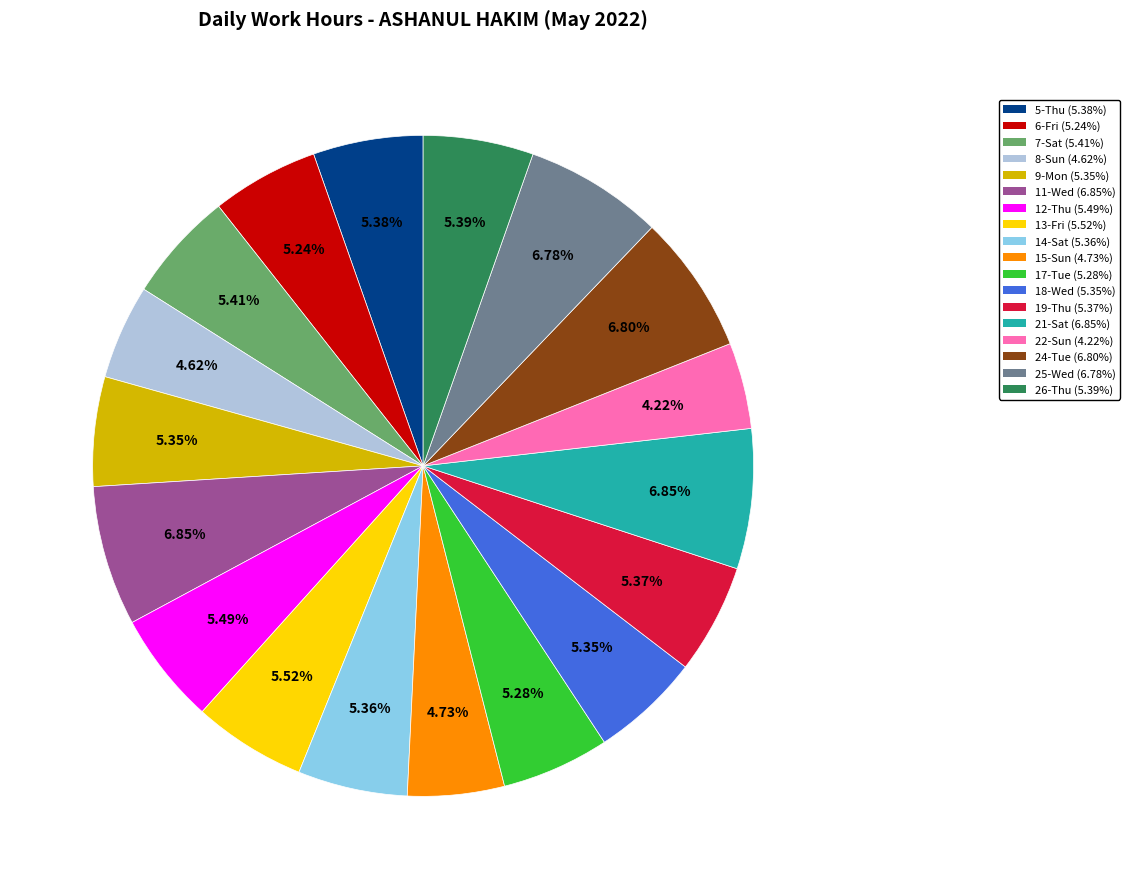

To the nearest percent, what portion does 5-Thu represent?

5%